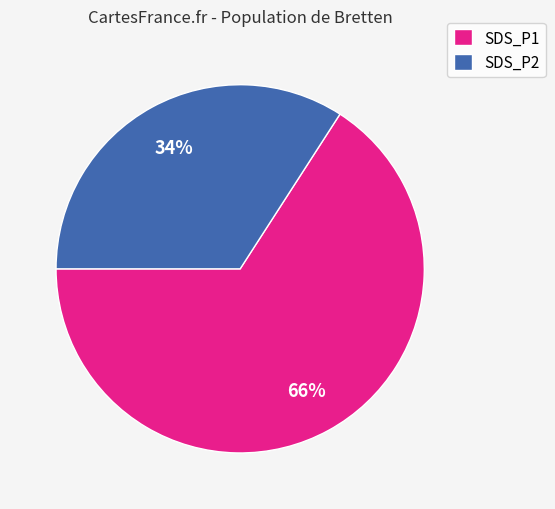

To the nearest percent, what percentage of the pie is SDS_P1?

66%